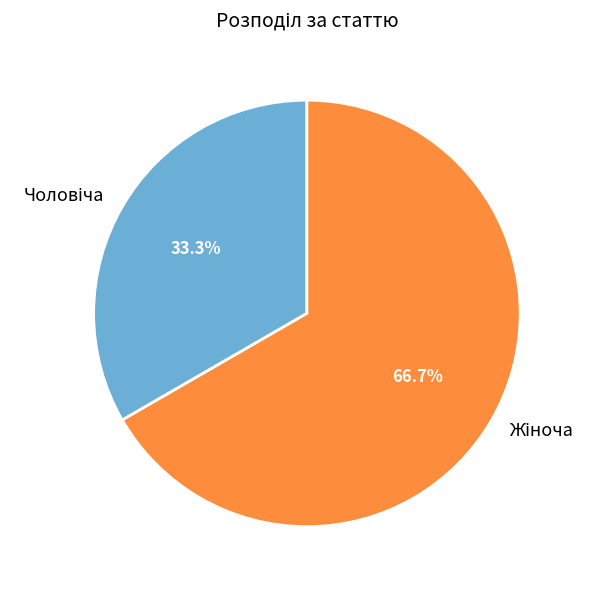

Does any single category account for the majority?

Yes